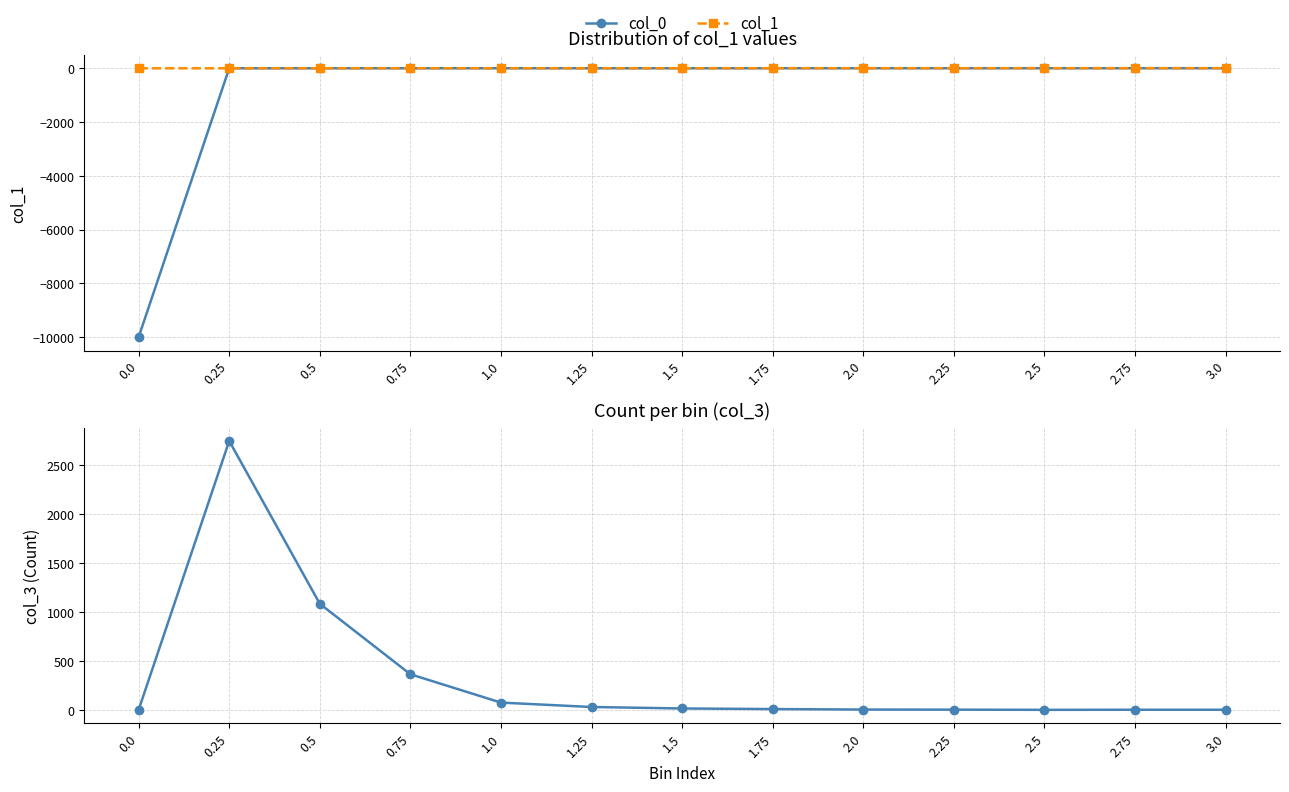

Reading left to right, what are all the values shown in this chart?

col_0: -9999.0	0.0	0.2	0.5	0.8	1.0	1.2	1.5	1.8	2.0	2.2	2.5	2.8
col_1: -0.1	0.1	0.4	0.6	0.9	1.1	1.4	1.6	1.9	2.1	2.4	2.6	2.9
col_3: 0.0	2743.0	1082.0	363.0	74.0	29.0	14.0	8.0	3.0	2.0	0.0	1.0	1.0